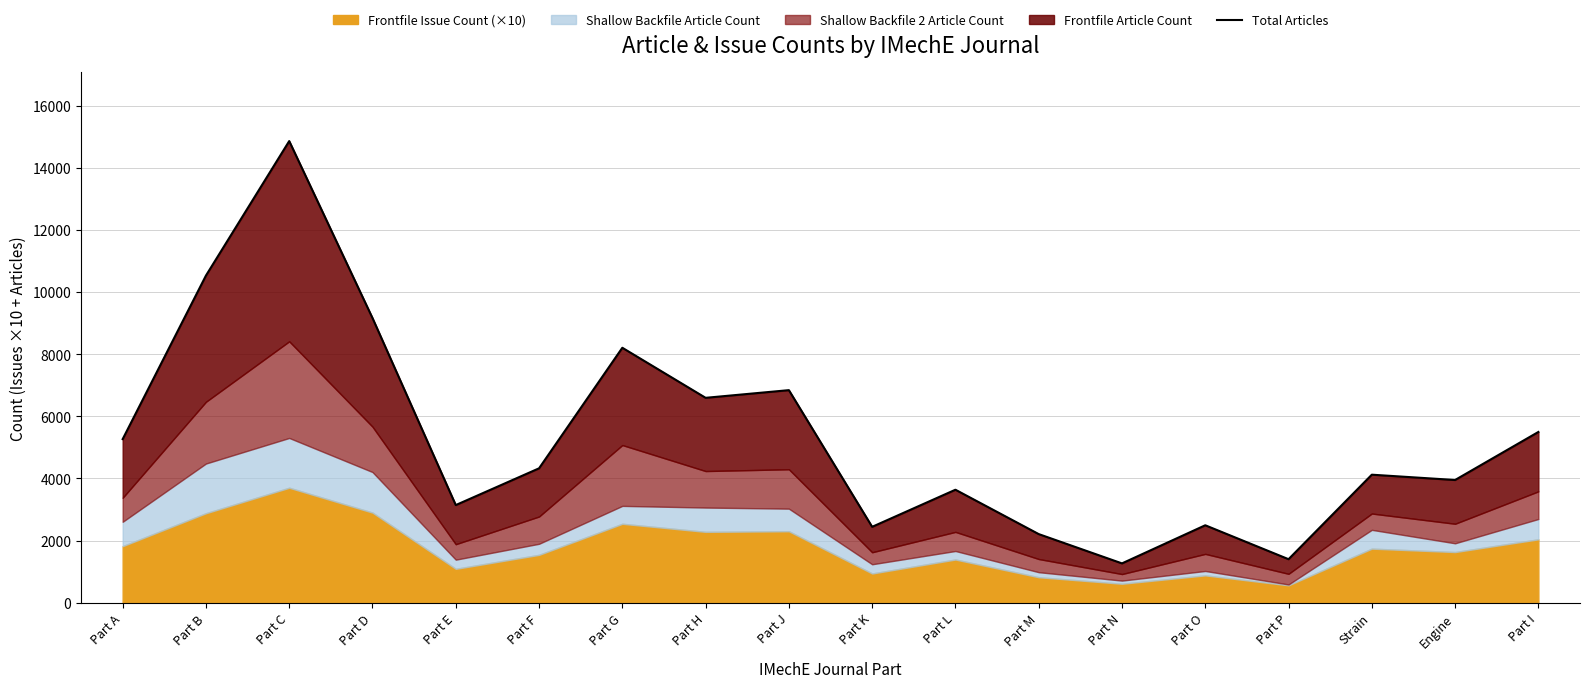

Count the number of values greater than 4325.

8